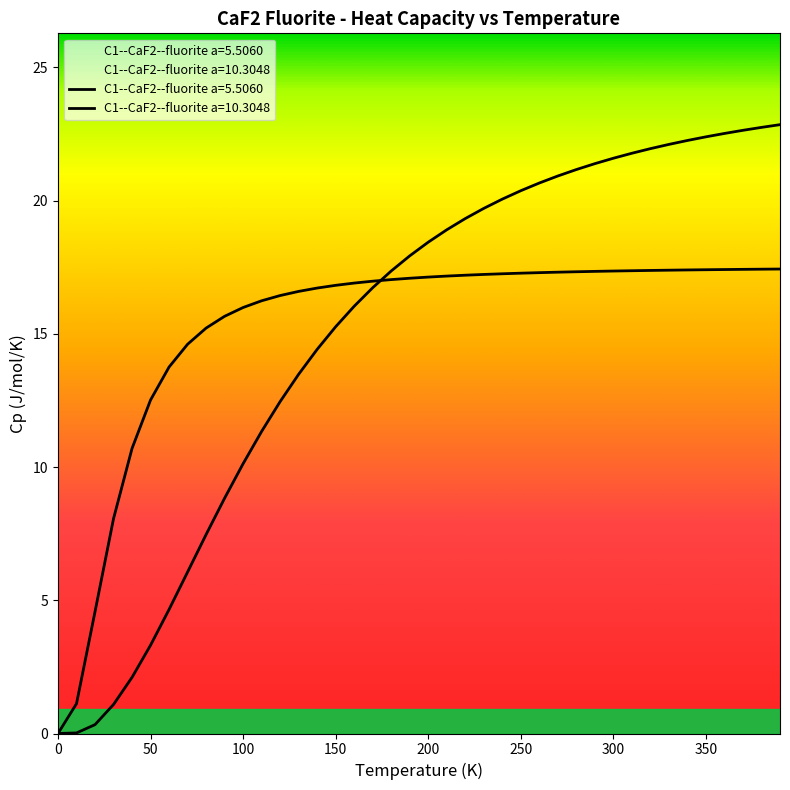

At which label does C1--CaF2--fluorite a=5.5060 reach its peak?

390.0